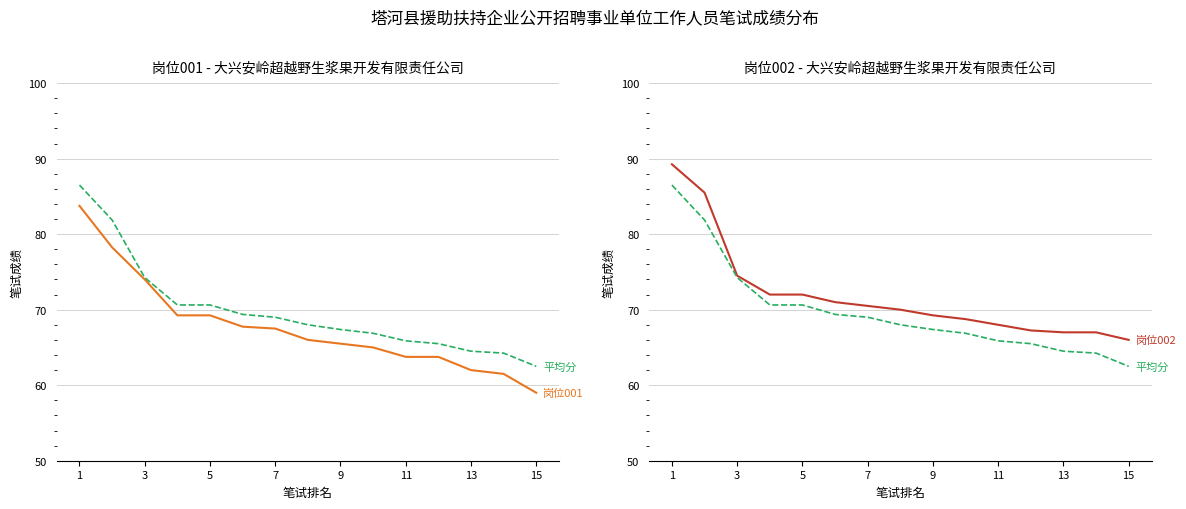

Which series has the largest total across all categories?

岗位002